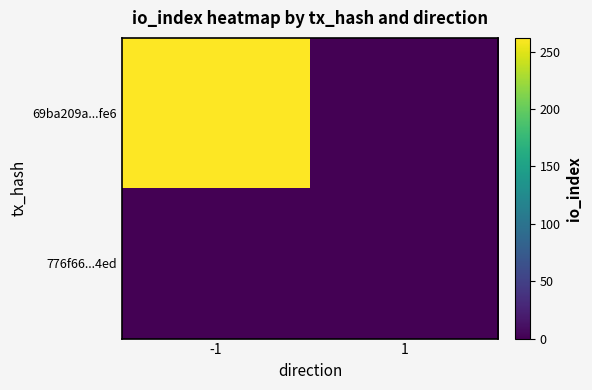

Which series has the widest spread of values?

69ba209a...fe6